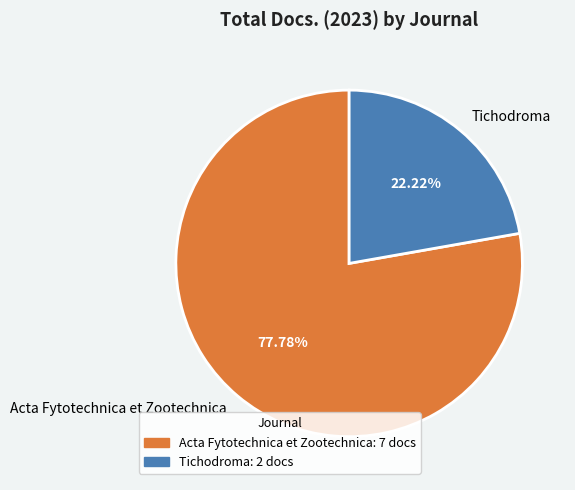

Approximately how many times larger is the value at Acta Fytotechnica et Zootechnica compared to Tichodroma?

3.5